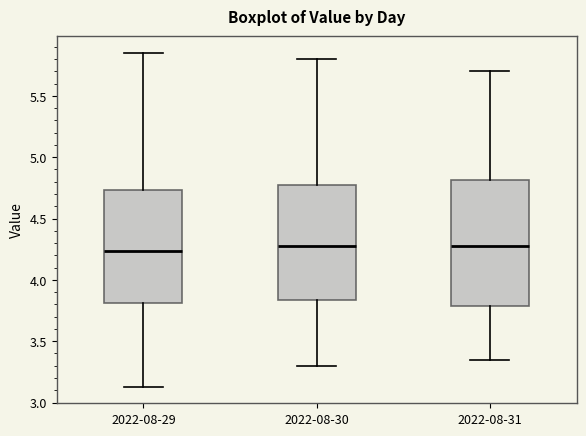

Which box is the tallest, from its lower edge to its upper edge?

2022-08-31